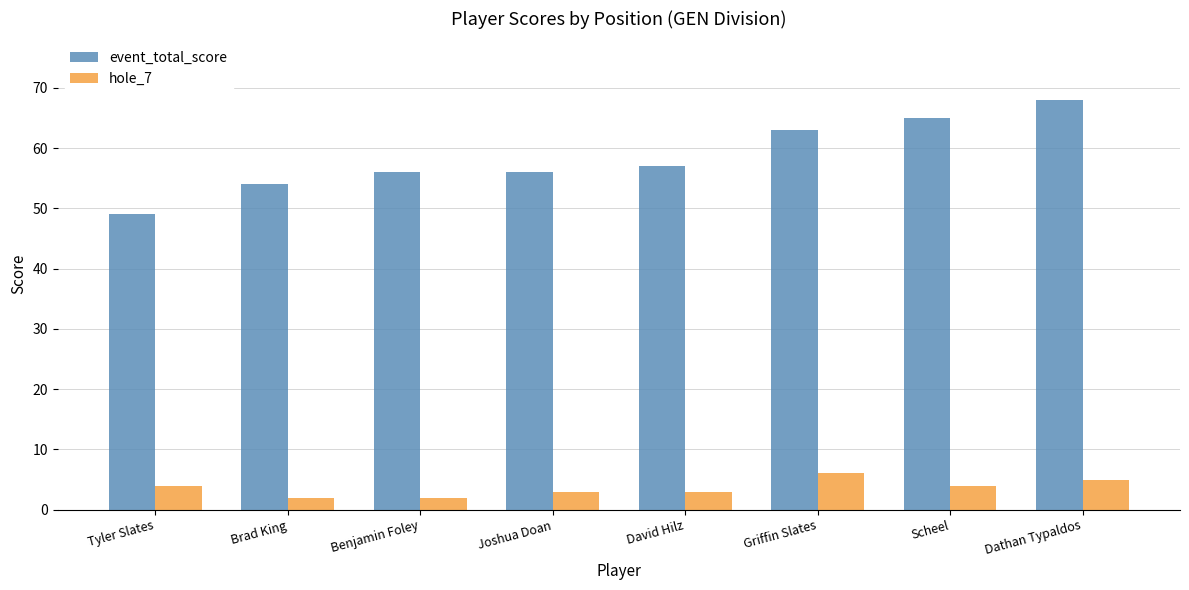

How many categories are shown in the chart?

8